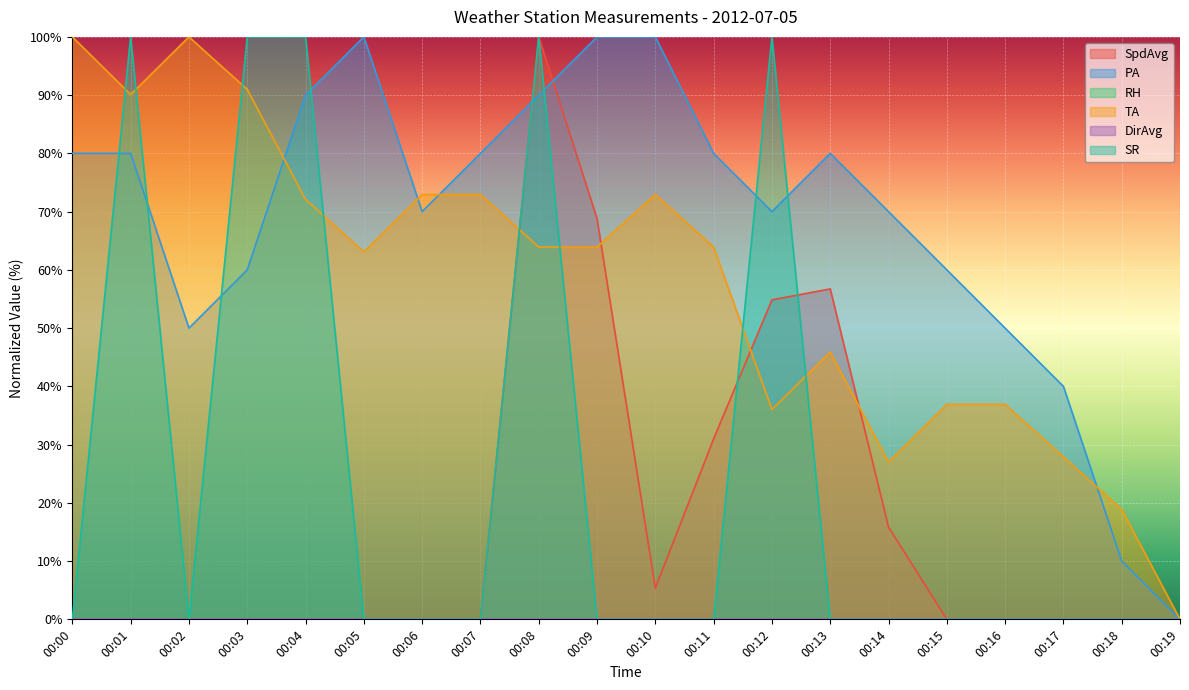

Count the PA values in the range 60 to 90.

12